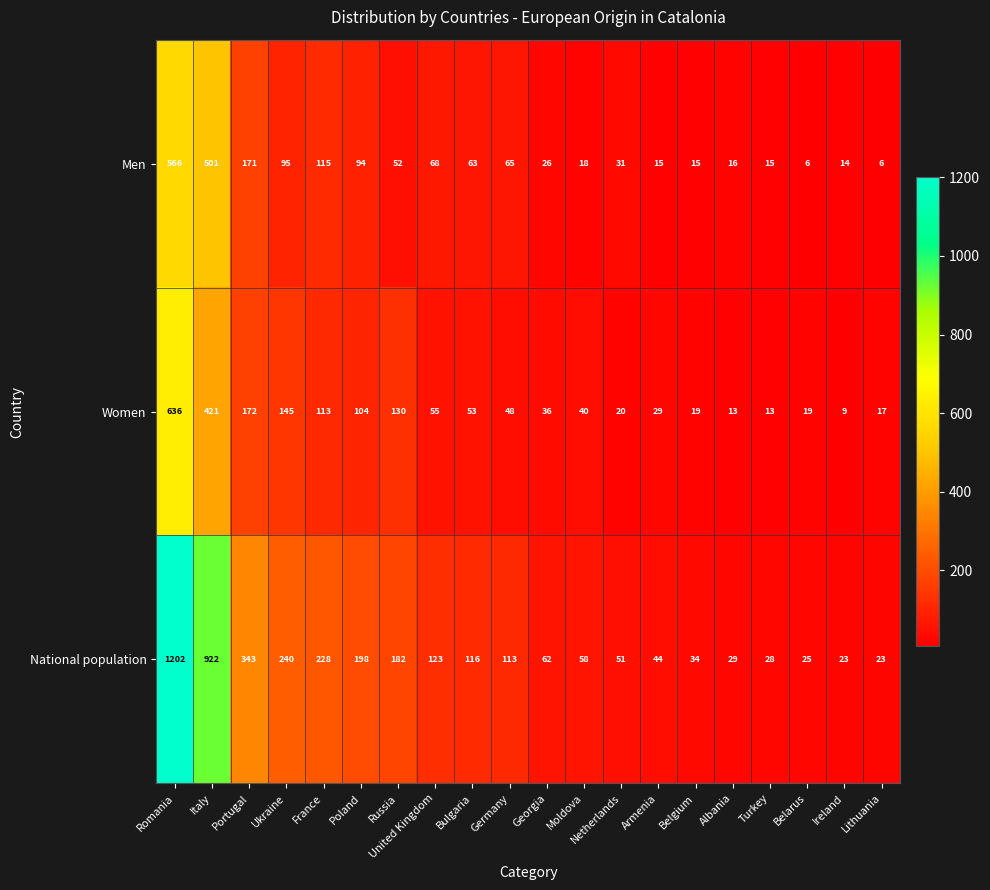

Count the number of data series in this chart.

3